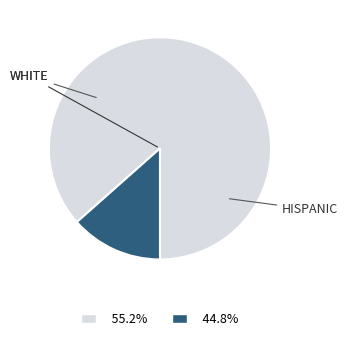

Does any single category account for the majority?

Yes